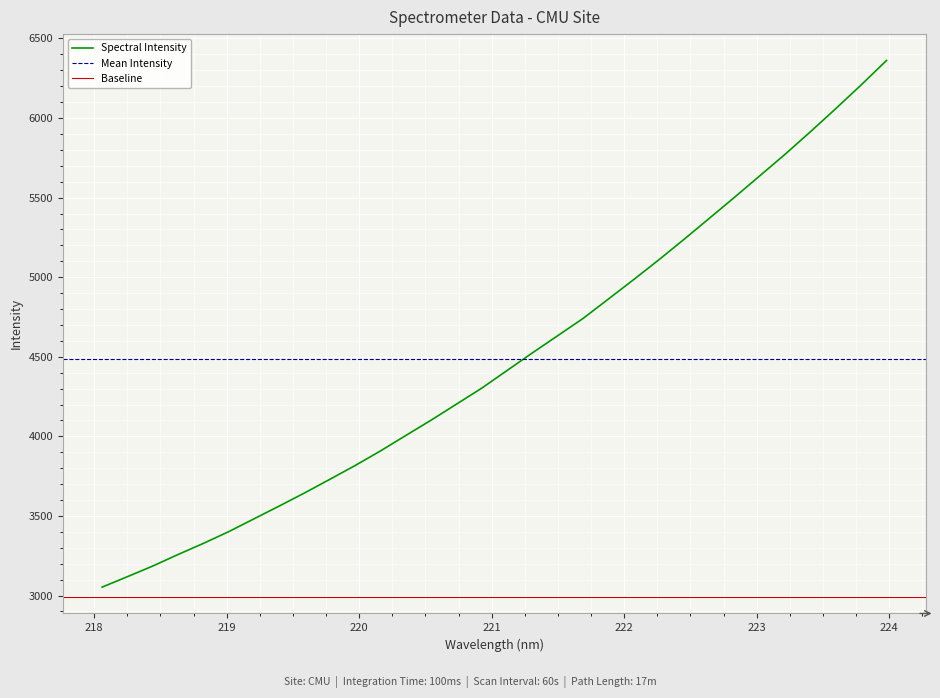

Reading left to right, extract all data points from this chart.

218.0596=3052.8	218.2508=3118.5	218.442=3185.3	218.6332=3257.8	218.8244=3327.7	219.0156=3401.3	219.2067=3482.1	219.3979=3562.8	219.589=3645.1	219.7801=3730.8	219.9712=3817.5	220.1623=3909.2	220.3533=4006.2	220.5444=4102.5	220.7354=4203.1	220.9264=4303.6	221.1174=4414.5	221.3083=4525.0	221.4993=4632.9	221.6902=4741.0	221.8812=4863.0	222.0721=4985.1	222.263=5110.0	222.4538=5239.1	222.6447=5371.2	222.8355=5503.8	223.0264=5638.9	223.2172=5774.1	223.408=5915.4	223.5987=6060.1	223.7895=6208.3	223.9802=6361.6